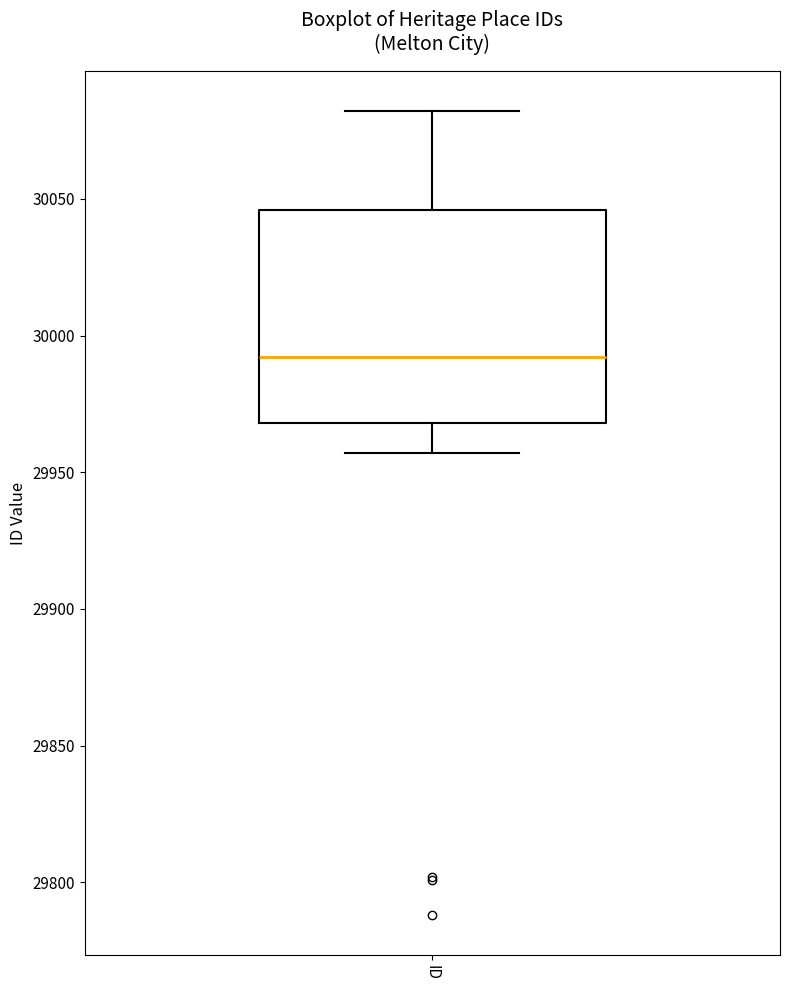

Transcribe this box plot: give where the median line is, the range the box spans, and where the two whiskers end, as read against the y-axis. The values are not printed on the chart, so give them approximately, as read against the axis.

median 29990, box 29970 to 30045, whiskers 29955 to 30080